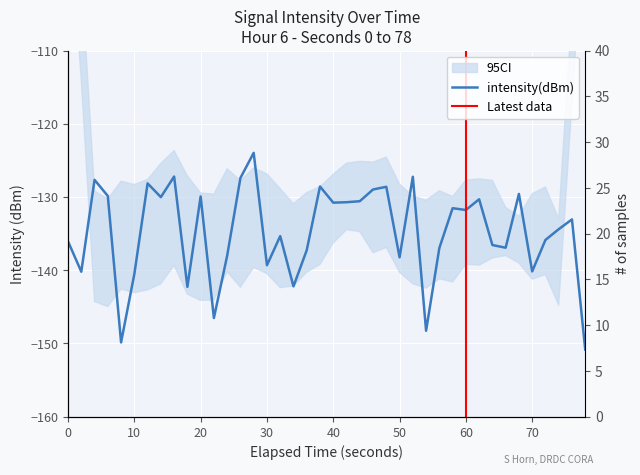

How many data points are less than -133?

21